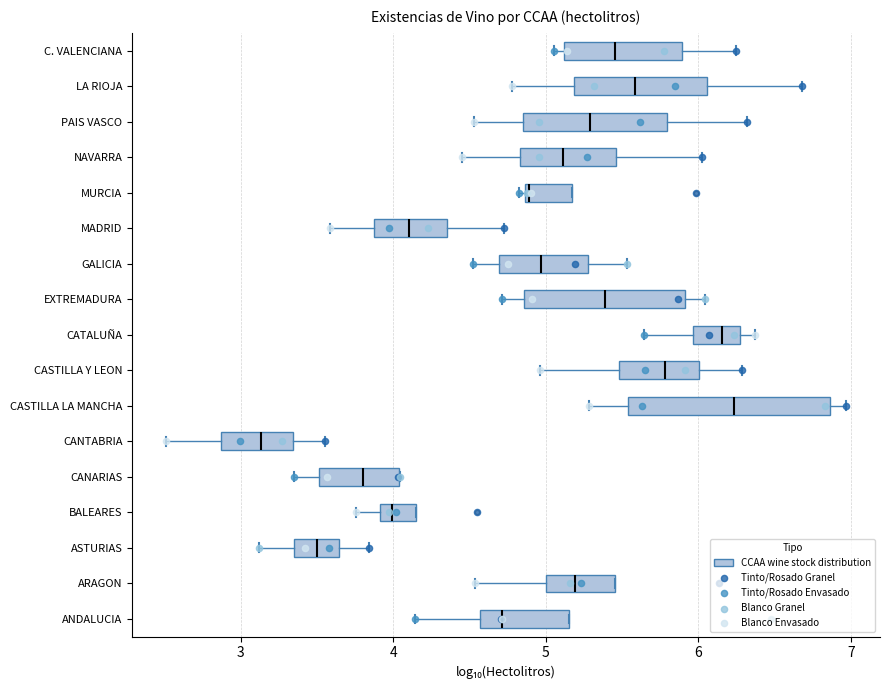

Reading bottom to top, transcribe this box plot: for each box, give where its median line is, the range the box spans, and where its two whiskers end, as read against the x-axis. The values are not printed on the chart, so give them approximately, as read against the axis.

ANDALUCIA: median 4.7, box 4.6 to 5.2, whiskers 4.1 to 5.2
ARAGON: median 5.2, box 5.0 to 5.5, whiskers 4.5 to 5.5
ASTURIAS: median 3.5, box 3.3 to 3.6, whiskers 3.1 to 3.8
BALEARES: median 4.0, box 3.9 to 4.2, whiskers 3.8 to 4.2
CANARIAS: median 3.8, box 3.5 to 4.0, whiskers 3.4 to 4.0
CANTABRIA: median 3.1, box 2.9 to 3.3, whiskers 2.5 to 3.6
CASTILLA LA MANCHA: median 6.2, box 5.5 to 6.9, whiskers 5.3 to 7.0
CASTILLA Y LEON: median 5.8, box 5.5 to 6.0, whiskers 5.0 to 6.3
CATALUÑA: median 6.2, box 6.0 to 6.3, whiskers 5.6 to 6.4
EXTREMADURA: median 5.4, box 4.9 to 5.9, whiskers 4.7 to 6.0
GALICIA: median 5.0, box 4.7 to 5.3, whiskers 4.5 to 5.5
MADRID: median 4.1, box 3.9 to 4.4, whiskers 3.6 to 4.7
MURCIA: median 4.9, box 4.9 to 5.2, whiskers 4.8 to 5.2
NAVARRA: median 5.1, box 4.8 to 5.5, whiskers 4.4 to 6.0
PAIS VASCO: median 5.3, box 4.9 to 5.8, whiskers 4.5 to 6.3
LA RIOJA: median 5.6, box 5.2 to 6.1, whiskers 4.8 to 6.7
C. VALENCIANA: median 5.5, box 5.1 to 5.9, whiskers 5.1 (just left of the box's left edge) to 6.2